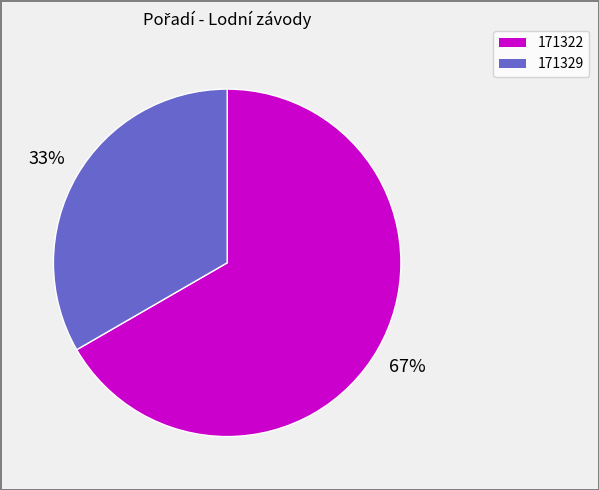

Is it true that 171329 is 28% of the pie?

False